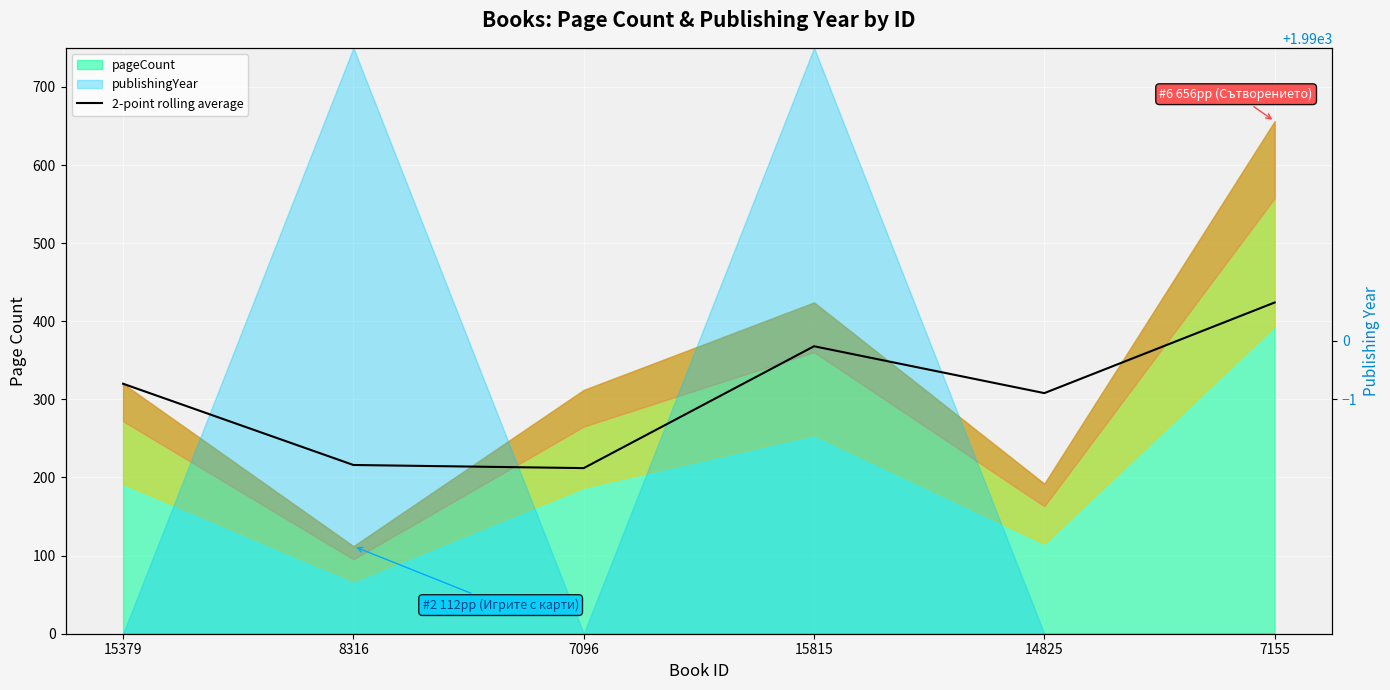

Does the chart display data point markers on the line(s)?

No